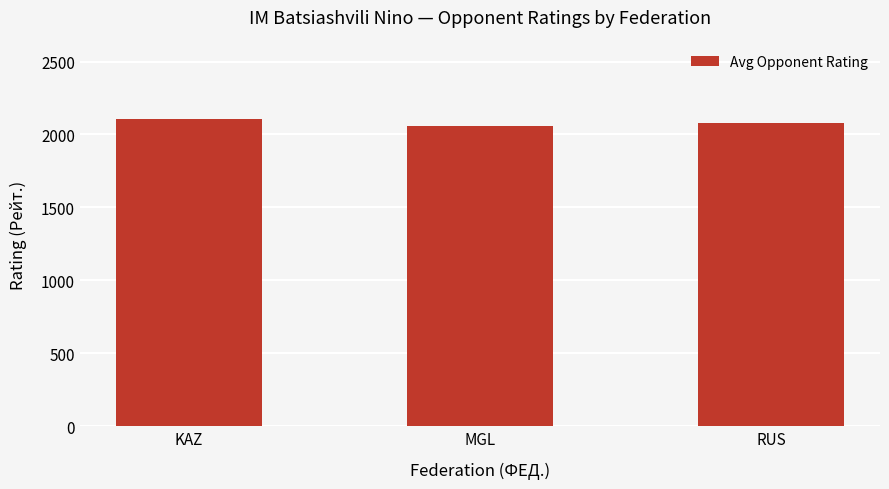

Reading right to left, extract all data points from this chart.

RUS=2081.4	MGL=2057.0	KAZ=2105.0